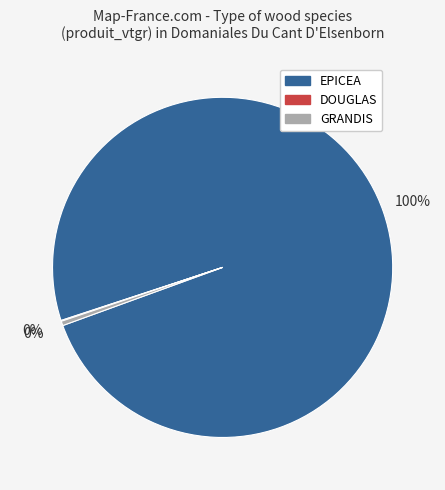

Is there a majority slice in this chart?

Yes